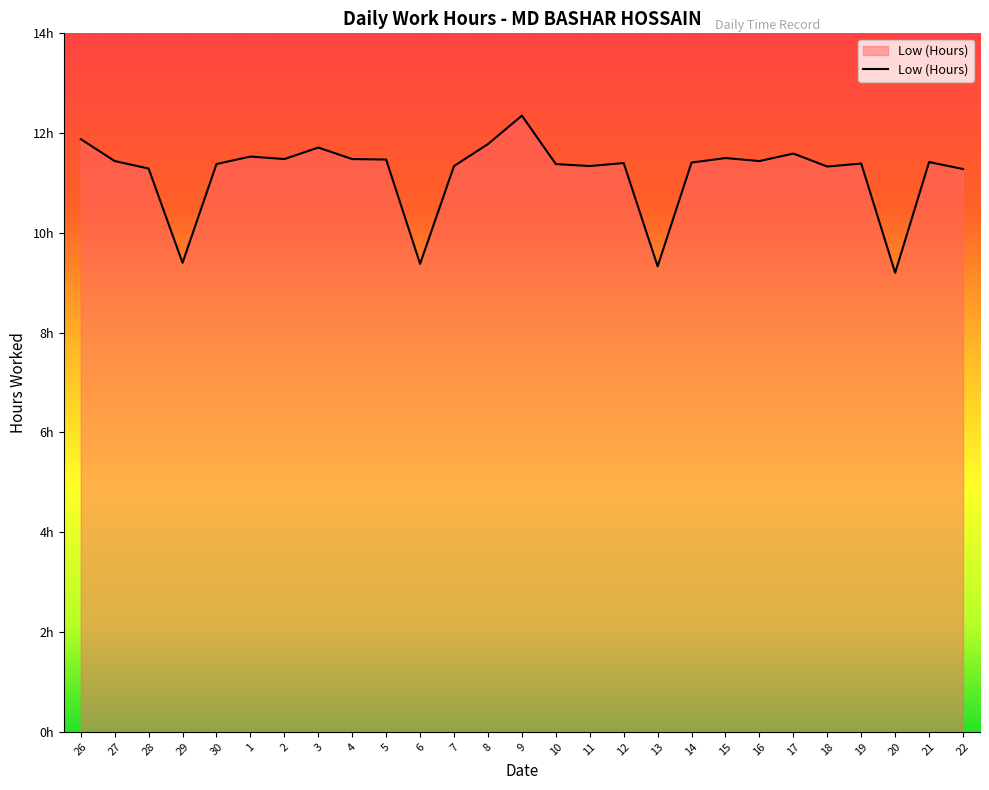

Is it true that the value at 27 is 16.8?

False